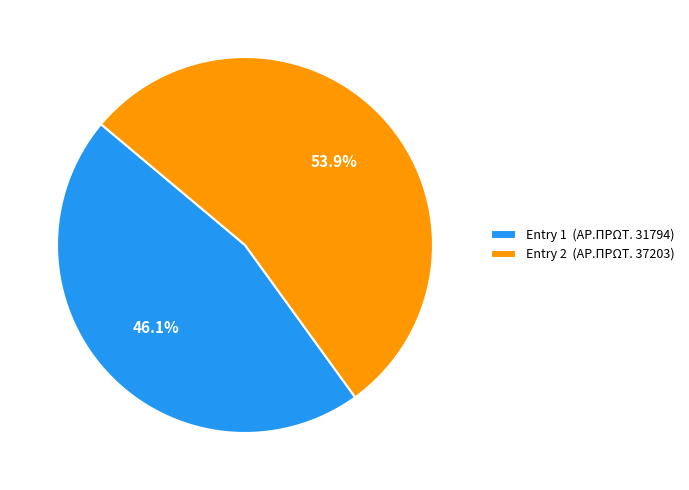

Count the number of slices in the pie.

2